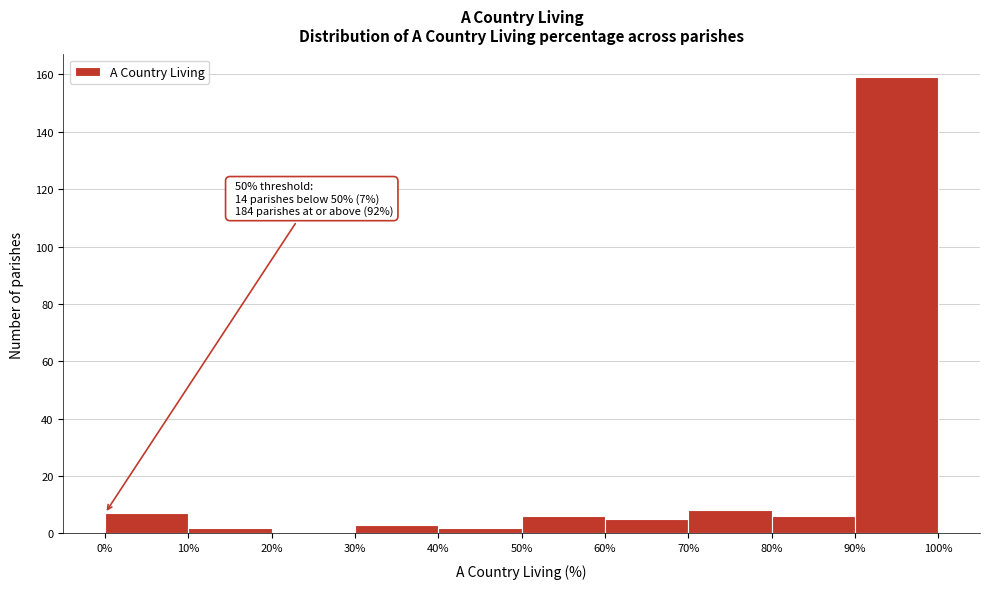

Which range on the x-axis has the tallest bar?

90% to 100%